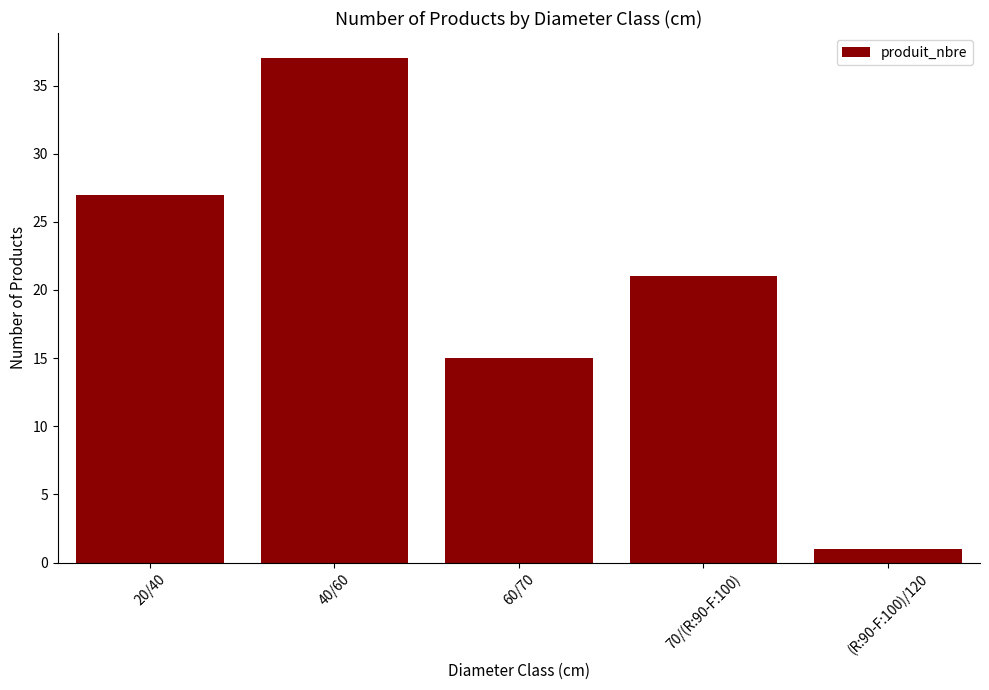

Which has a higher value, 40/60 or (R:90-F:100)/120?

40/60